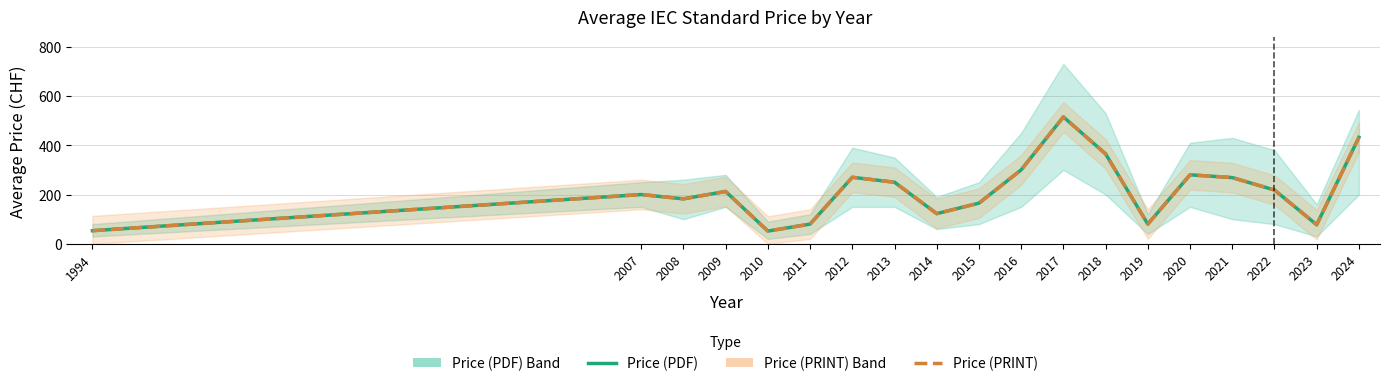

Reading left to right, extract all data points from this chart.

Price (PDF): 53.3	200.0	182.5	212.5	51.7	80.0	270.0	250.0	122.5	165.0	300.0	515.0	365.0	80.0	280.0	268.8	218.3	77.5	432.0
Price (PRINT): 53.3	200.0	182.5	212.5	51.7	80.0	270.0	250.0	122.5	165.0	300.0	515.0	365.0	80.0	280.0	268.8	218.3	77.5	432.0